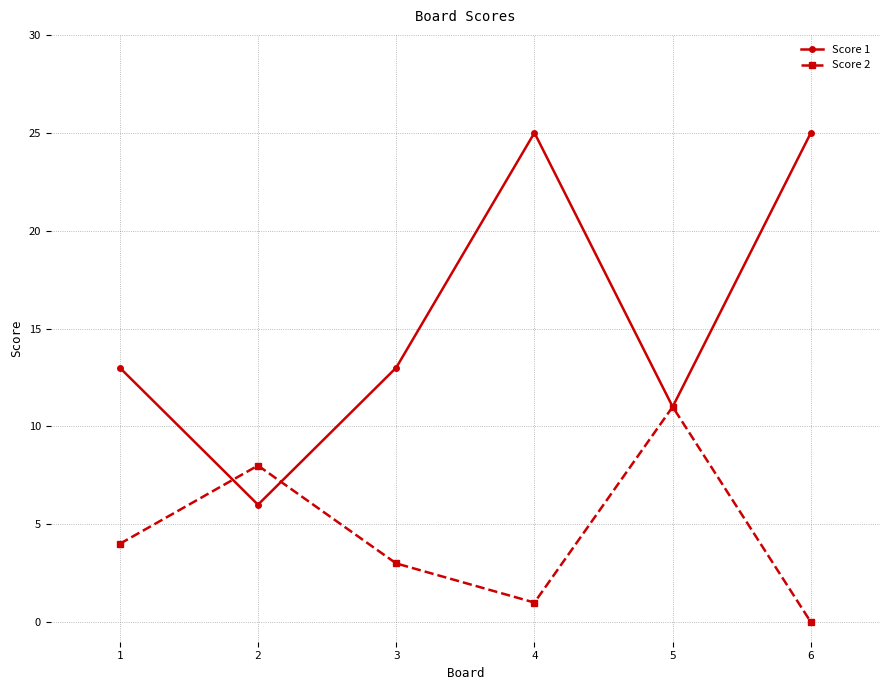

Which series has the widest spread of values?

Score 1